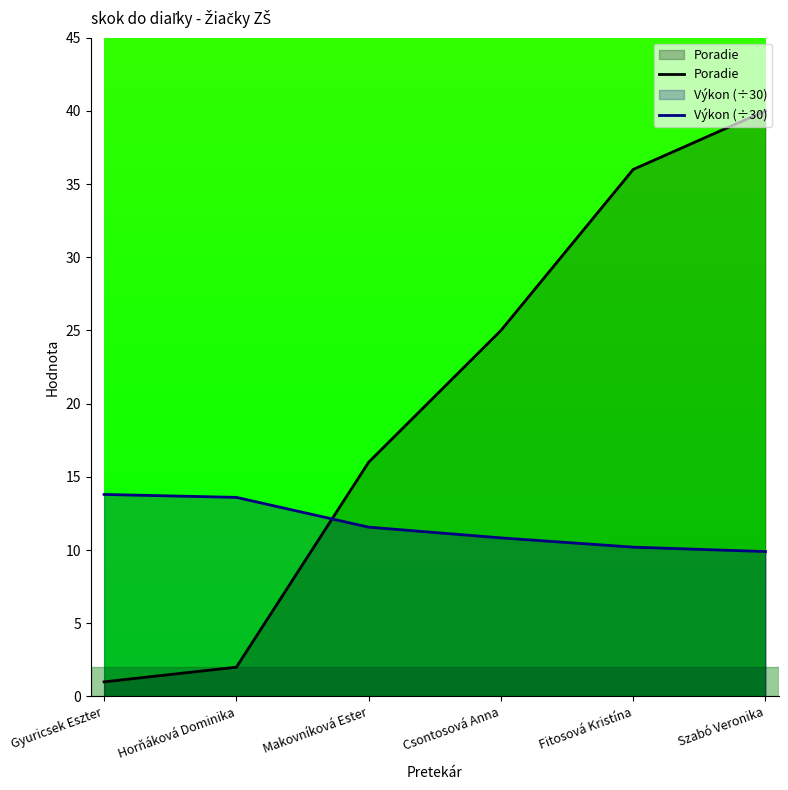

What are all the series names shown in the legend?

Poradie, Výkon (÷30)